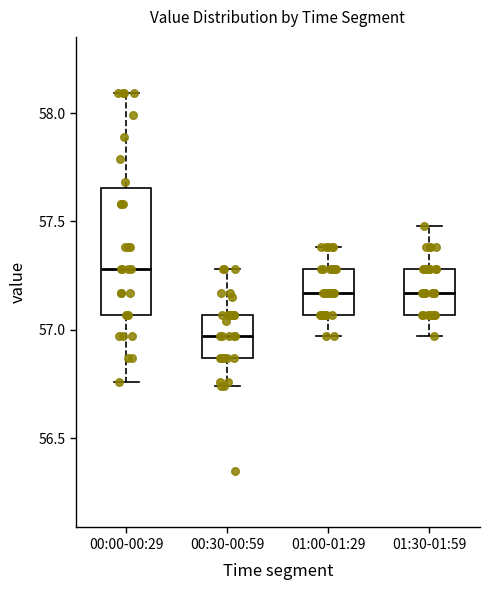

Which box has the highest median line?

00:00-00:29